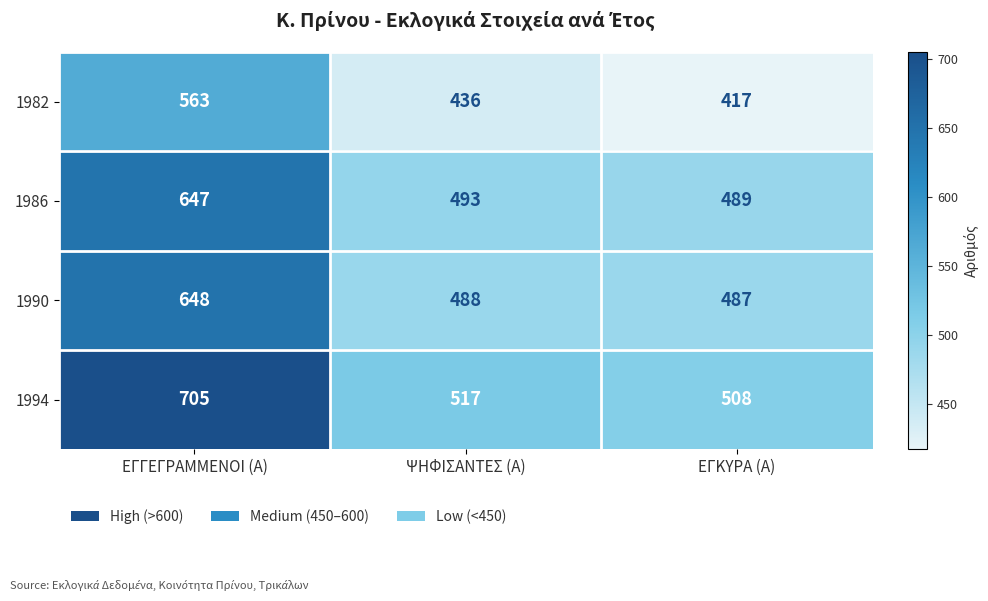

Where is 1994 nearest to the value 606?

ΨΗΦΙΣΑΝΤΕΣ (Α)